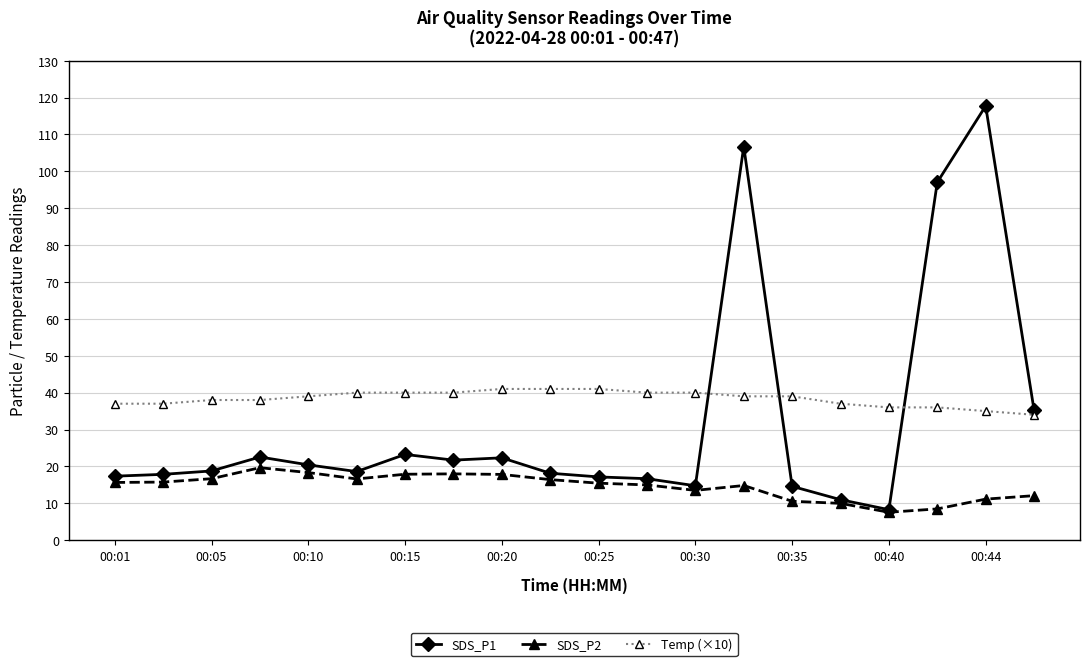

What is the value of the SDS_P2 point at the 16th from the left?

10.0